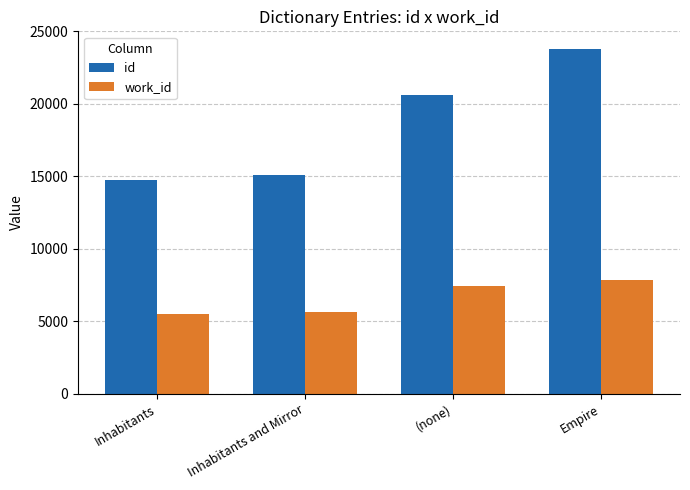

Where is id nearest to the value 19294?

(none)